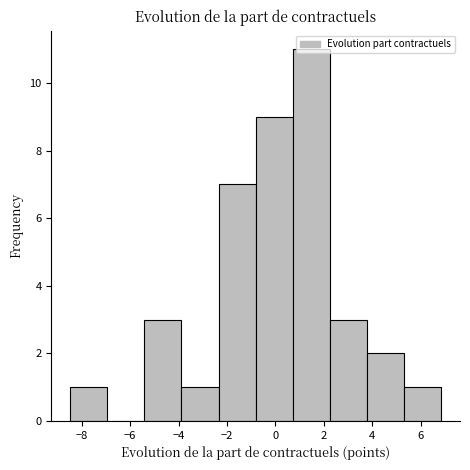

Which range on the x-axis has the tallest bar?

0.8 to 2.2